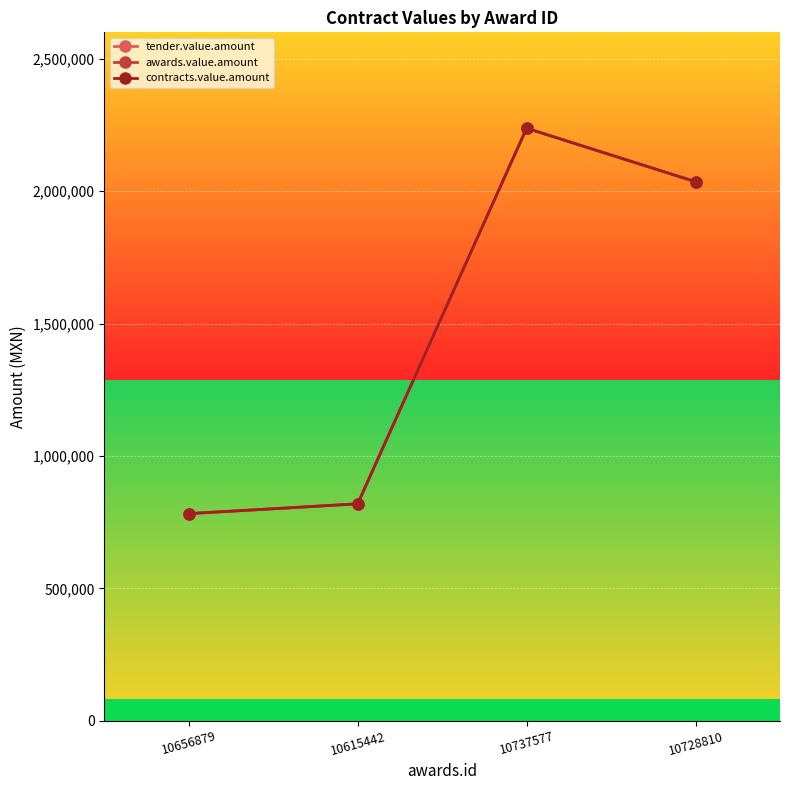

Is this an area chart (filled region under the line)?

No